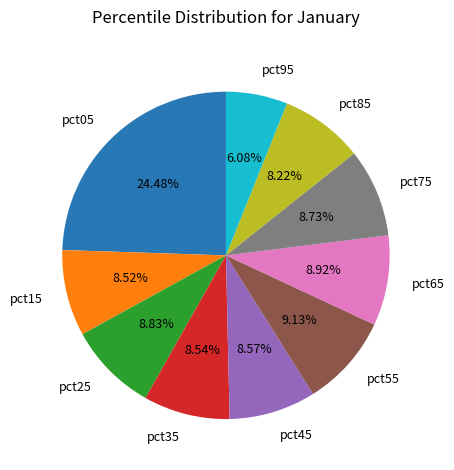

To the nearest percent, what percentage of the pie is pct05?

24%